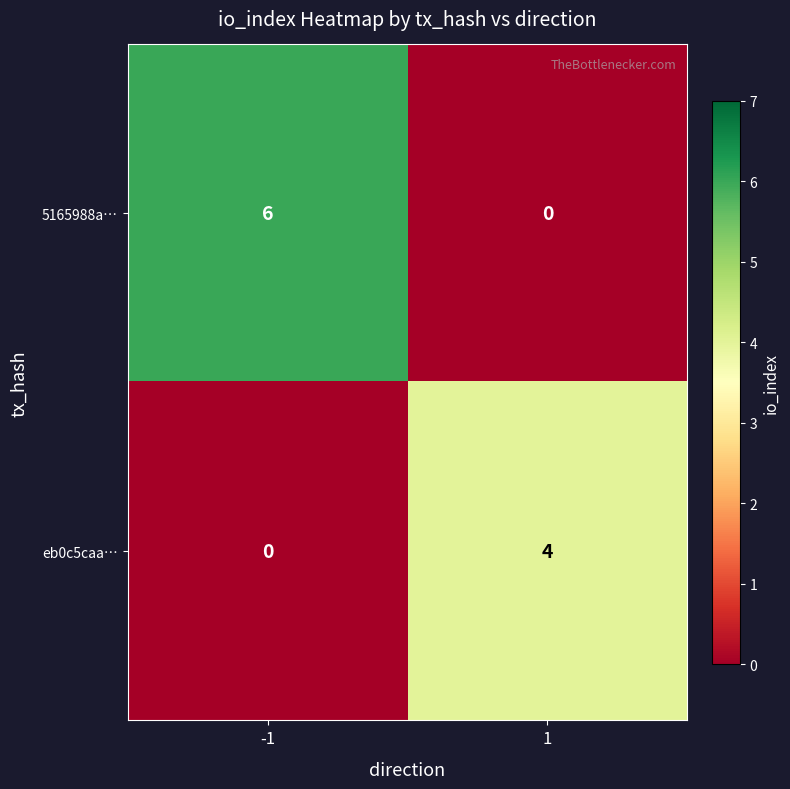

Which series changed the most between -1 and 1?

5165988a…